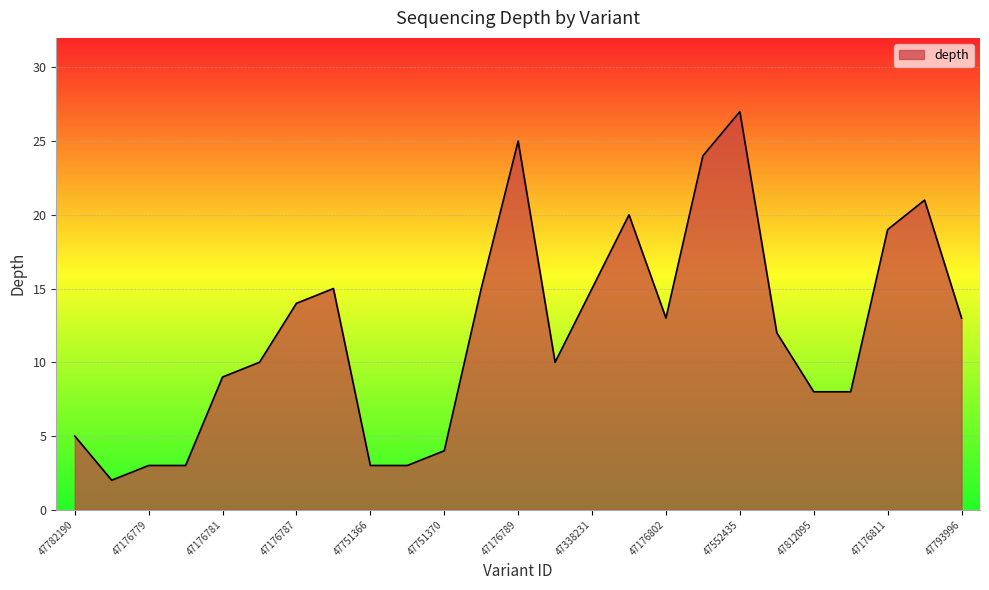

What is the difference between the maximum and minimum values?

25